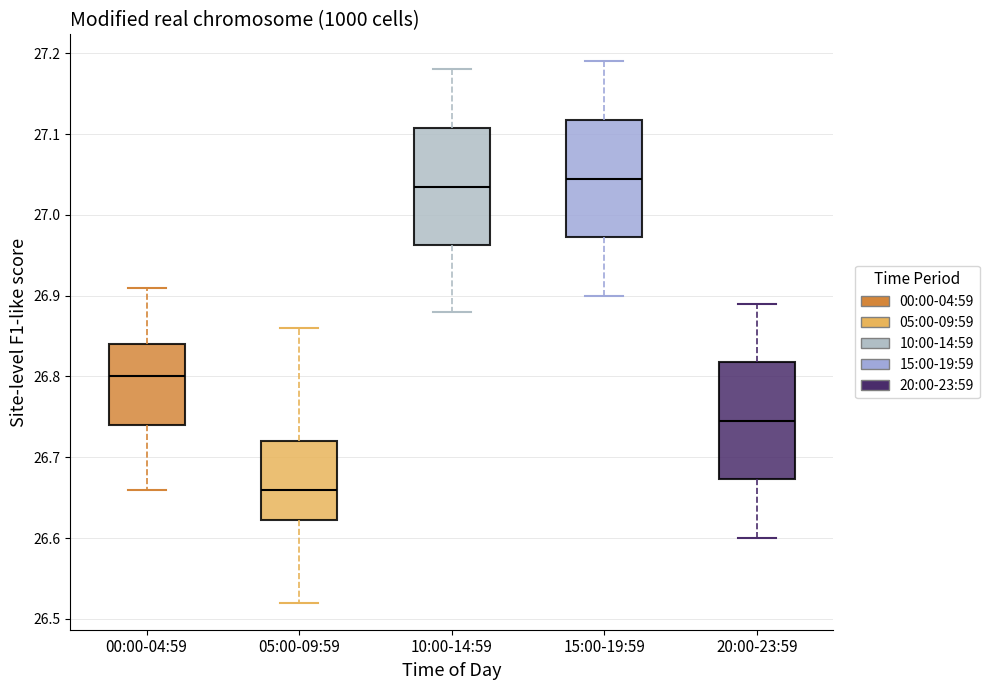

Where does the upper whisker of the box for 20:00-23:59 end on the y-axis? The values are not printed on the chart, so give them approximately, as read against the axis.

26.89